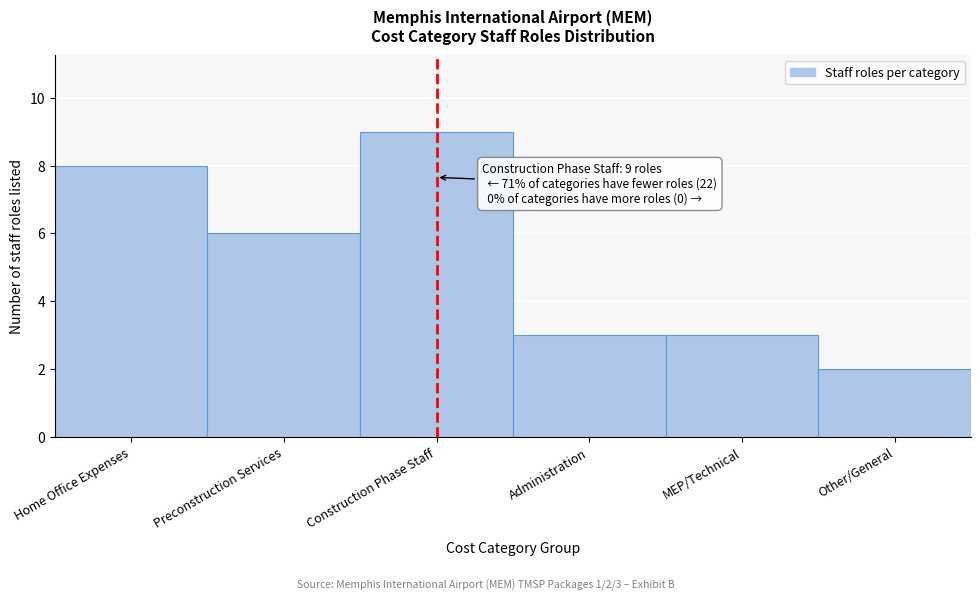

Reading left to right, list all the values displayed in this chart.

Home Office Expenses=8	Preconstruction Services=6	Construction Phase Staff=9	Administration=3	MEP/Technical=3	Other/General=2